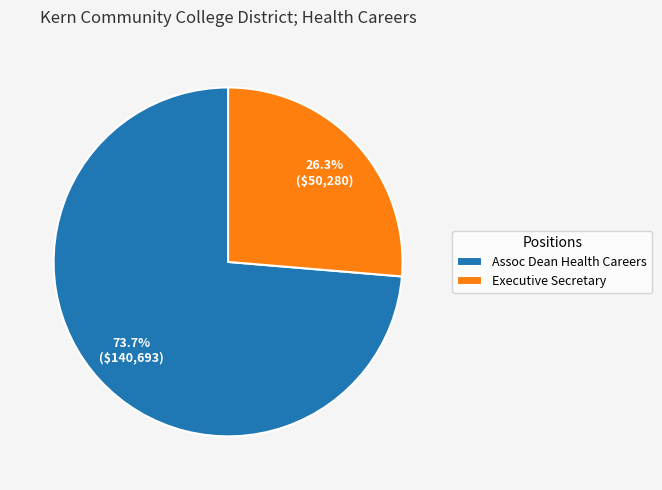

Which has a higher value, Assoc Dean Health Careers or Executive Secretary?

Assoc Dean Health Careers